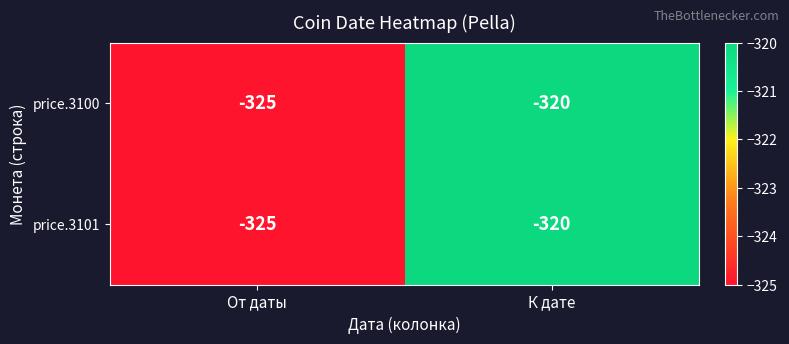

At which category is the sum across all series the highest?

К дате